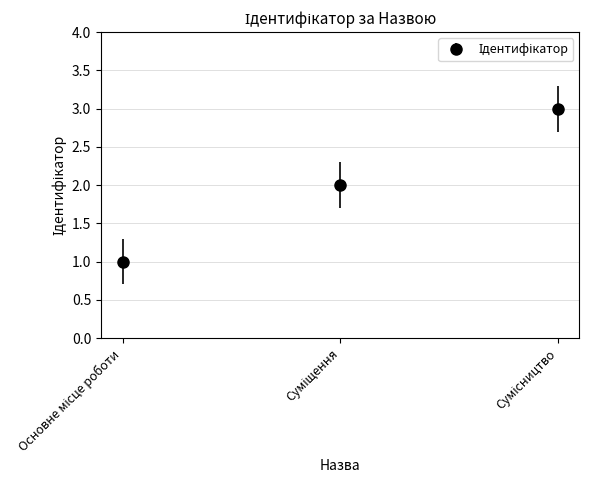

What is the smallest value displayed?

1